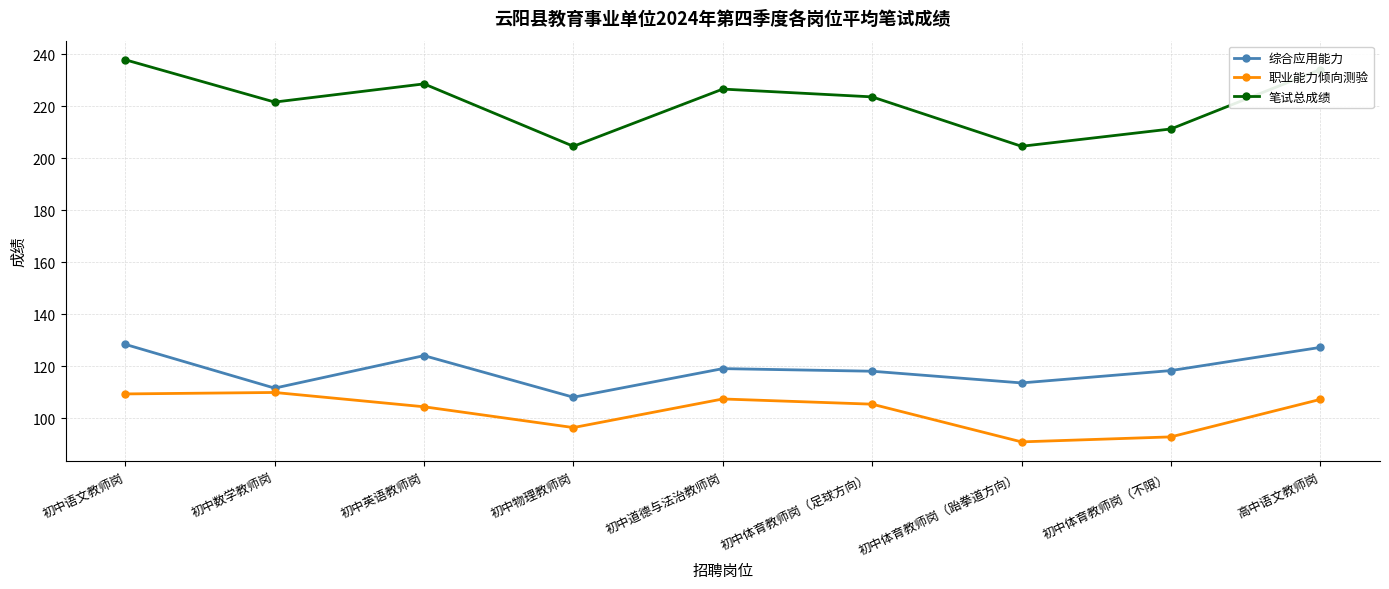

True or false: 职业能力倾向测验 and 综合应用能力 cross at least once.

False